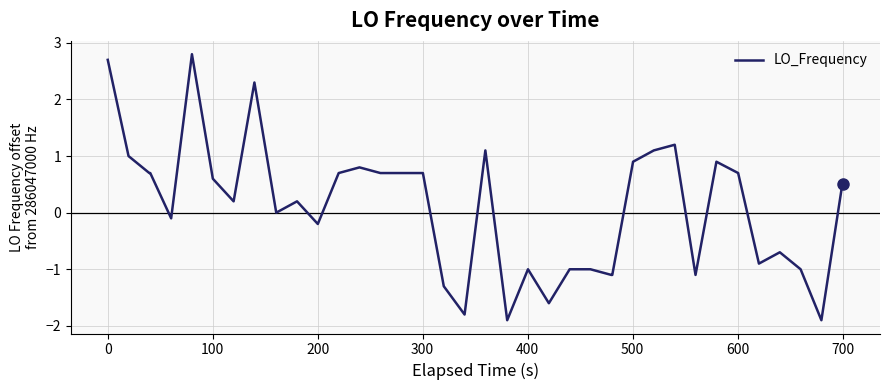

Is this an area chart (filled region under the line)?

No